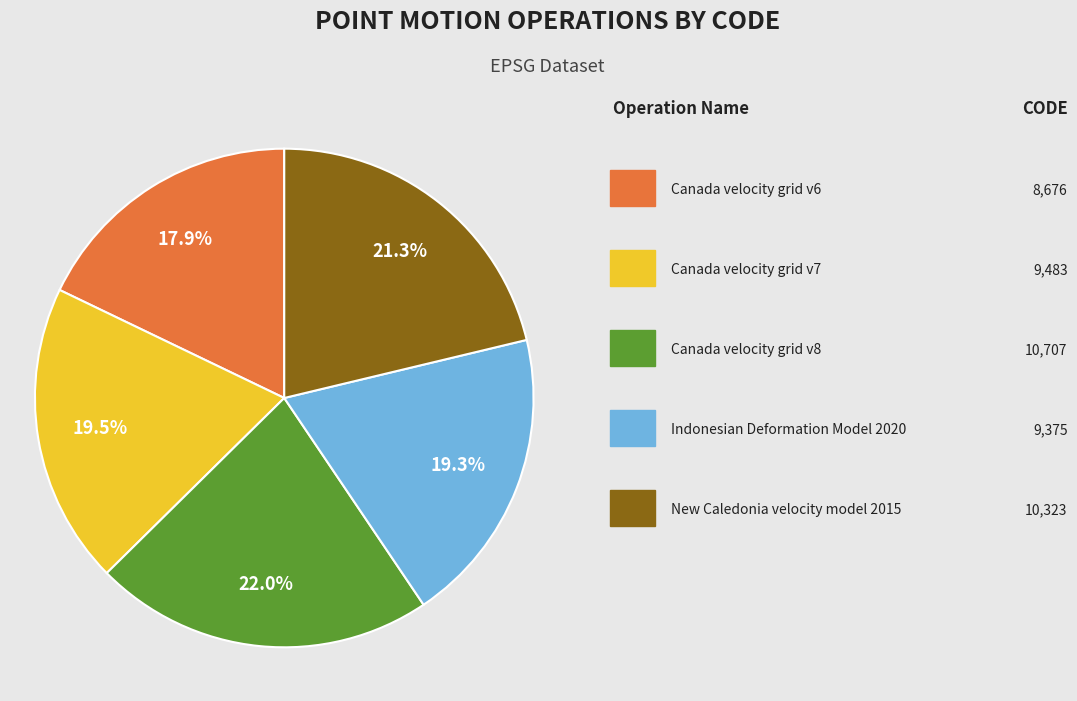

How many segments does this pie chart have?

5